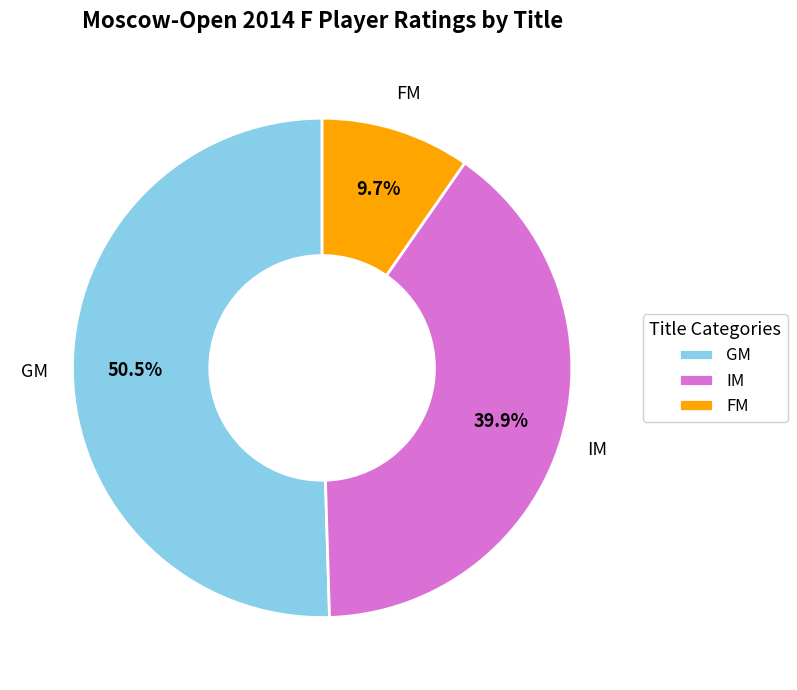

What percentage do FM and GM together represent?

60.1%